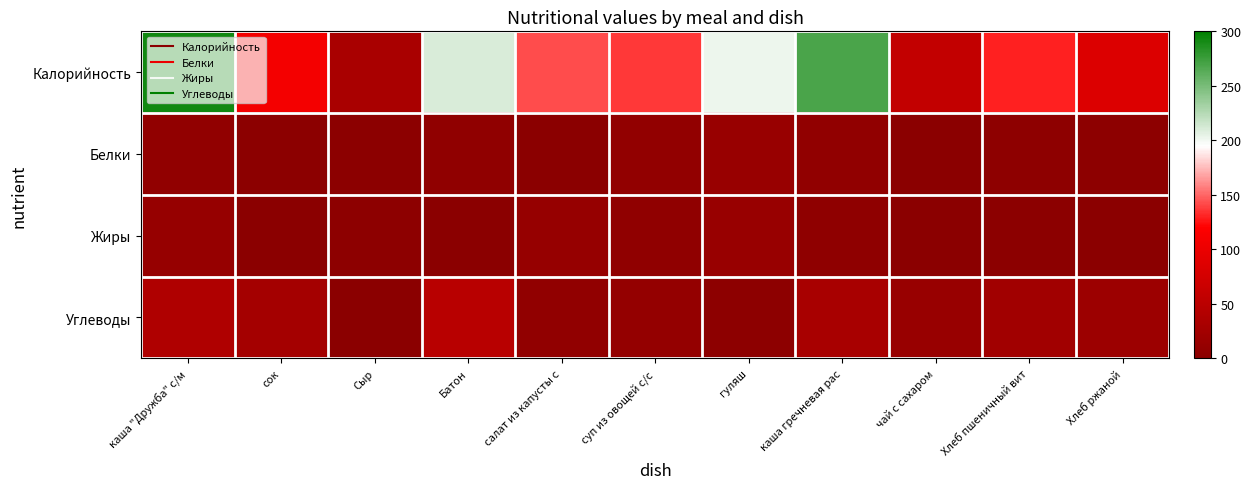

List the series in order of their peak value, lowest first.

Белки, Жиры, Углеводы, Калорийность